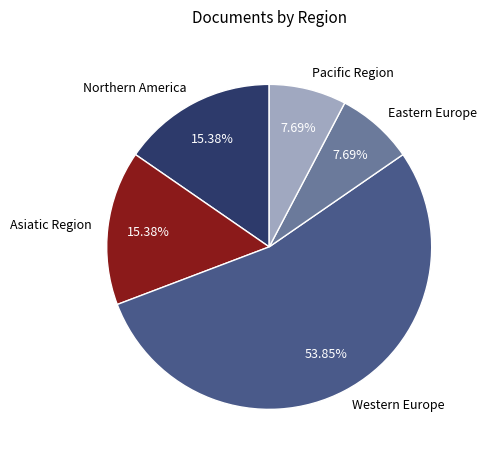

What percentage is the Pacific Region slice, to the nearest percent?

8%